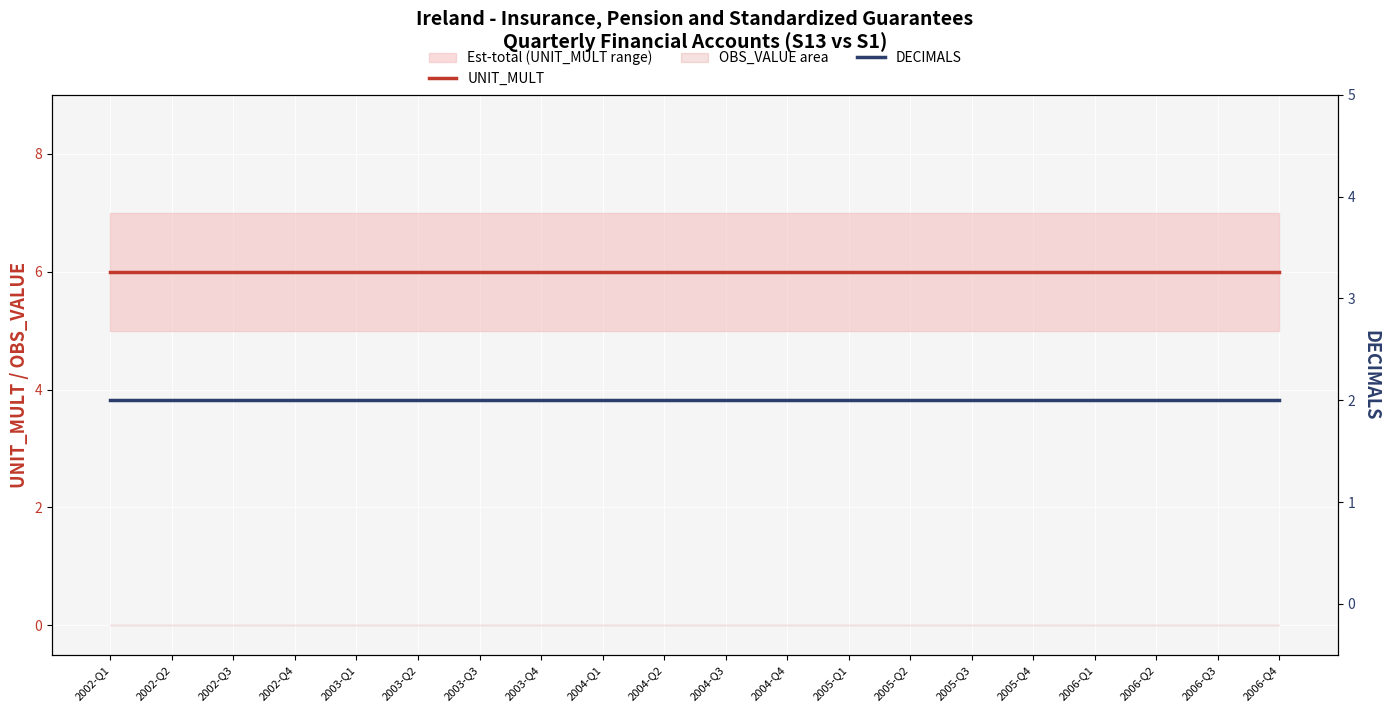

What is the label of the 5th point from the right?

2005-Q4